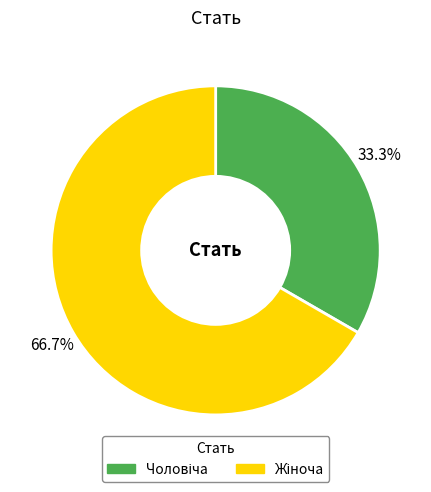

Is there a majority slice in this chart?

Yes